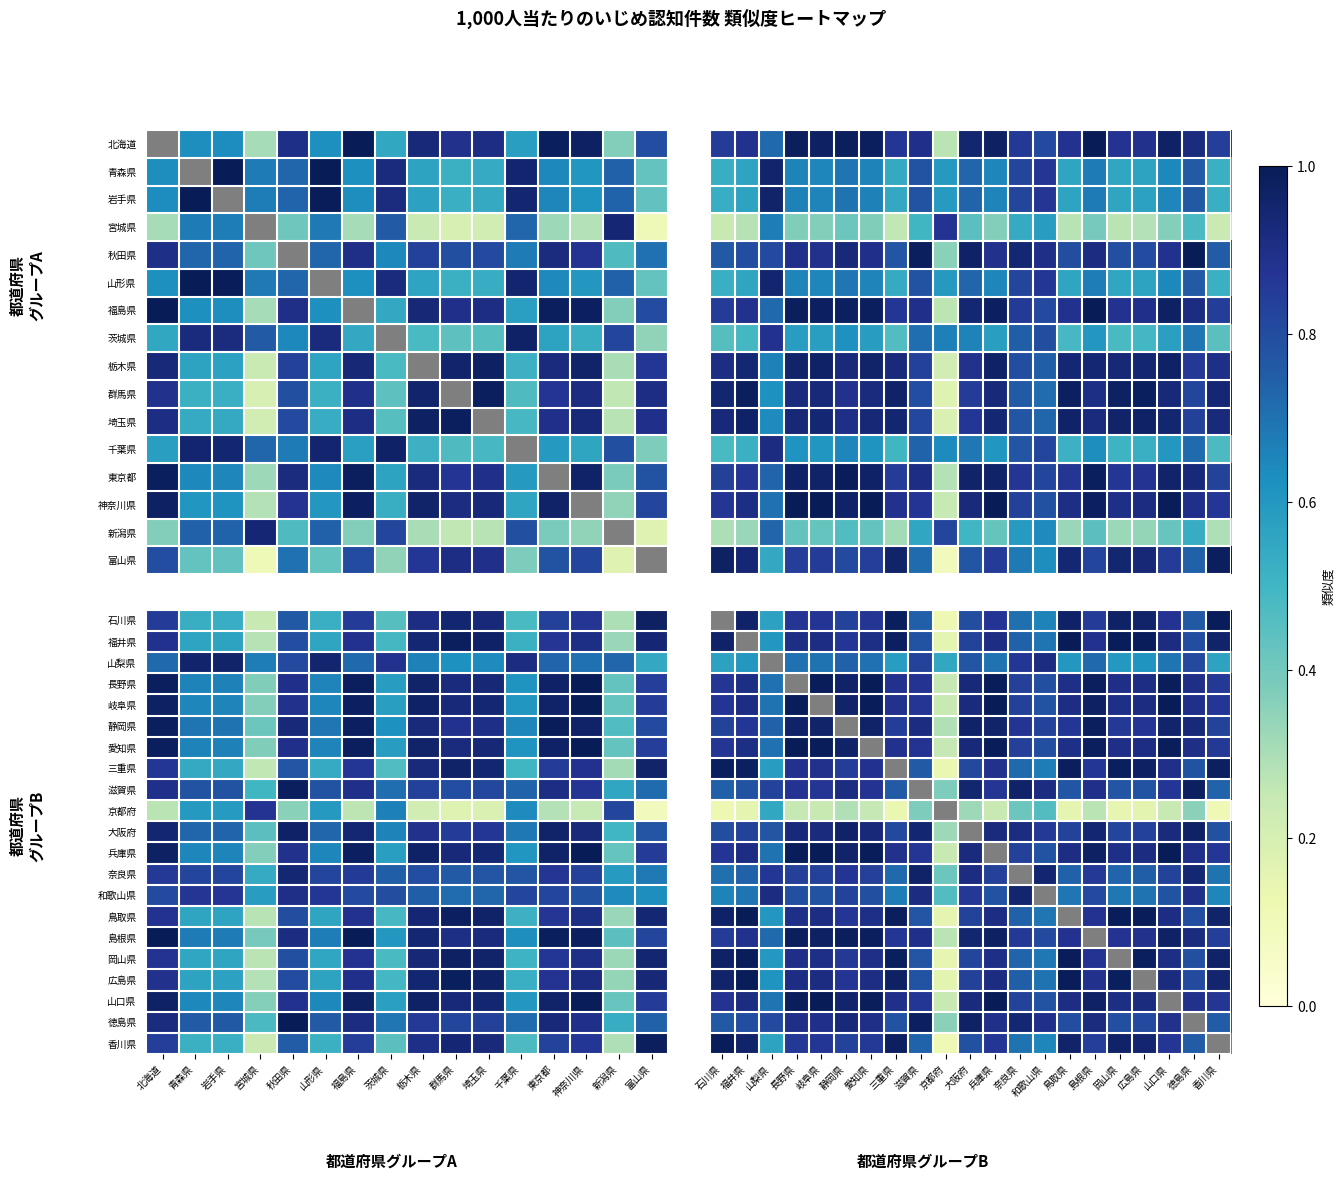

Is it true that 鳥取県 equals 0.9 at 岐阜県?

True